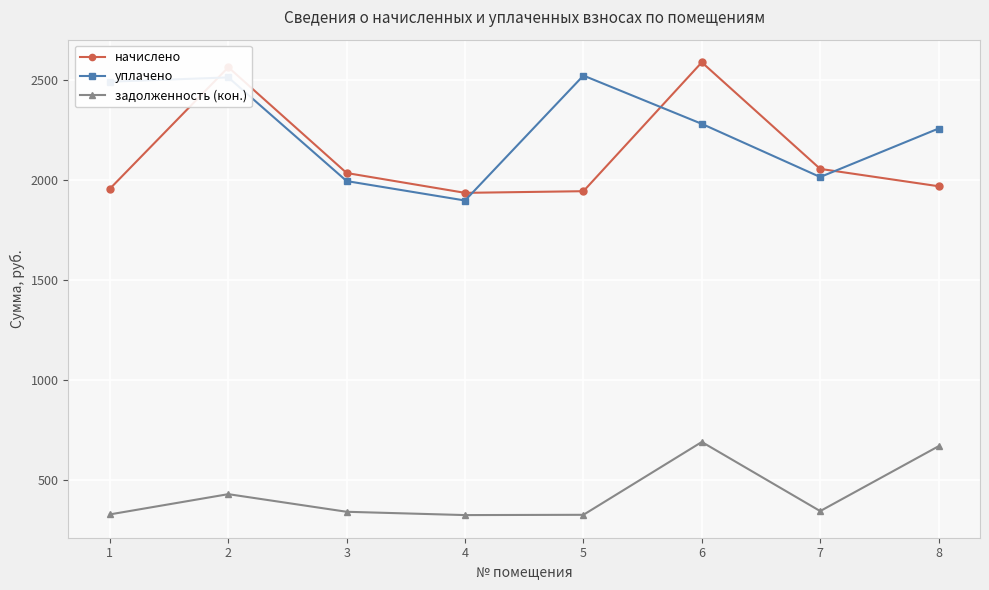

Between 2 and 8, which series saw the biggest shift?

начислено